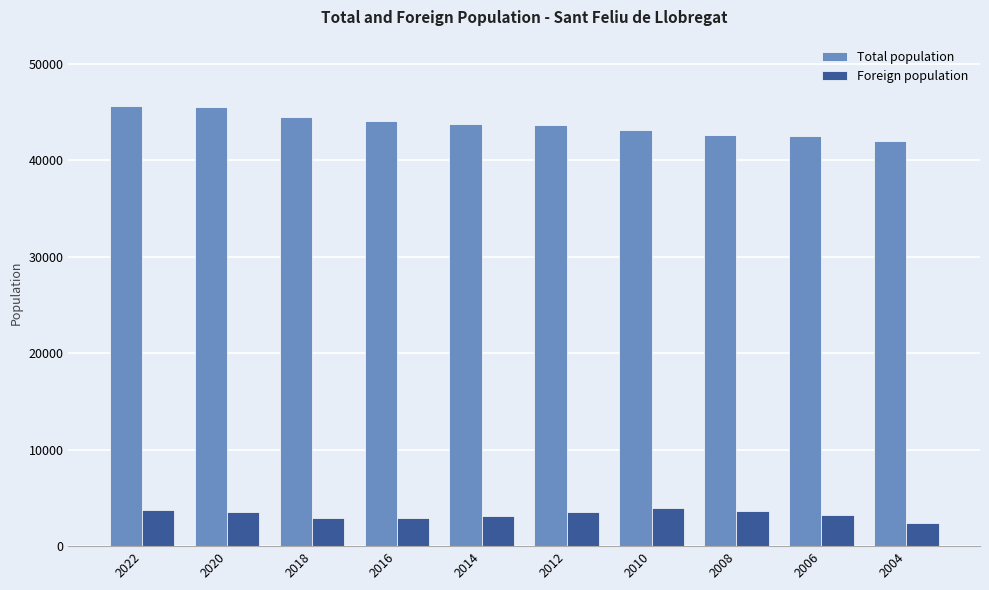

What is the difference between the highest and lowest values at 2008?

39003